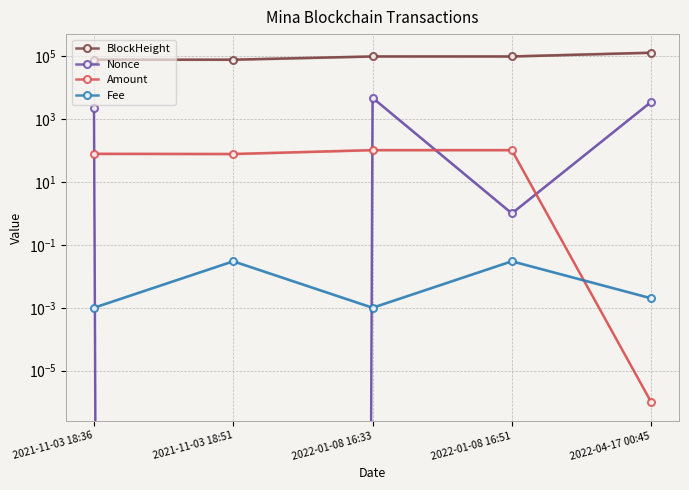

What is the sum of the Amount values at 2022-01-08 16:33 and 2022-04-17 00:45?

102.7